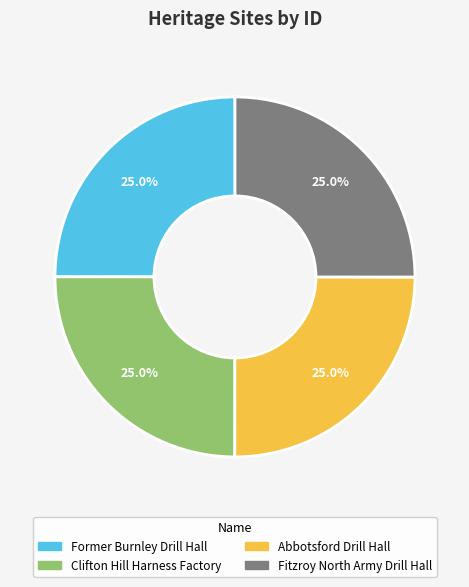

What percentage is the Former Burnley Drill Hall slice, to the nearest percent?

25%